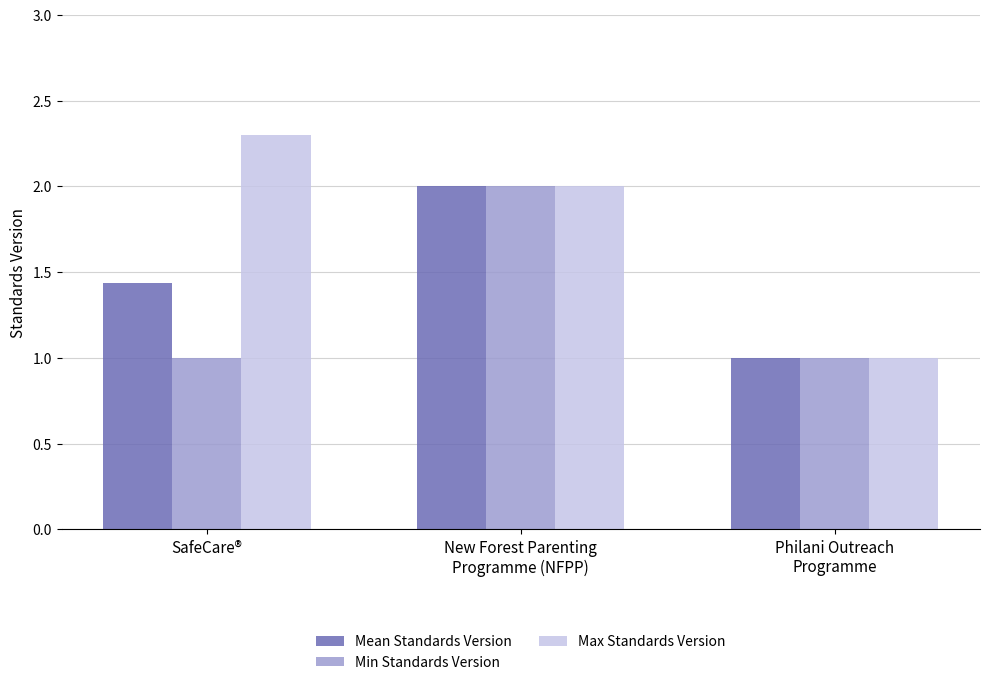

How many data points in Mean Standards Version are above 1?

2